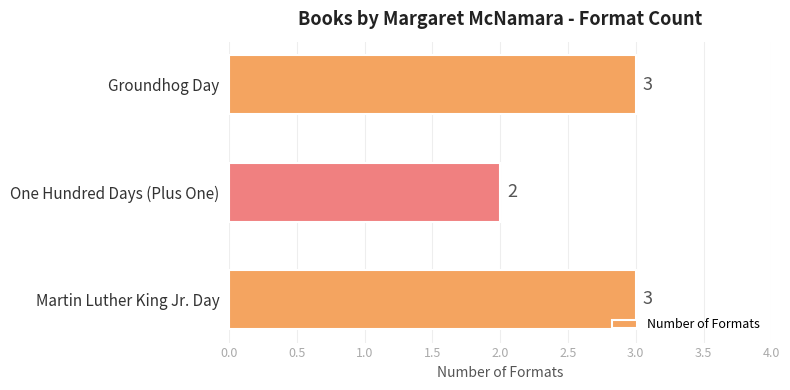

At which label is the value closest to 2?

One Hundred Days (Plus One)